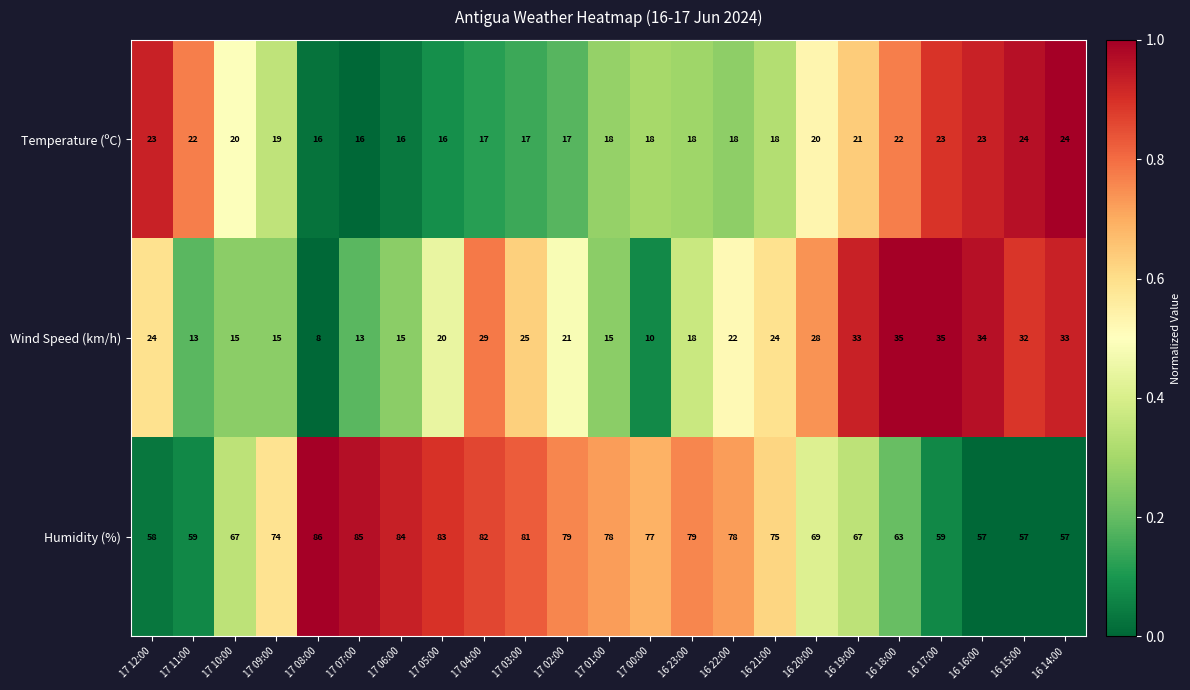

Rank the series at 16 17:00 from highest to lowest value.

Humidity (%), Wind Speed (km/h), Temperature (ºC)